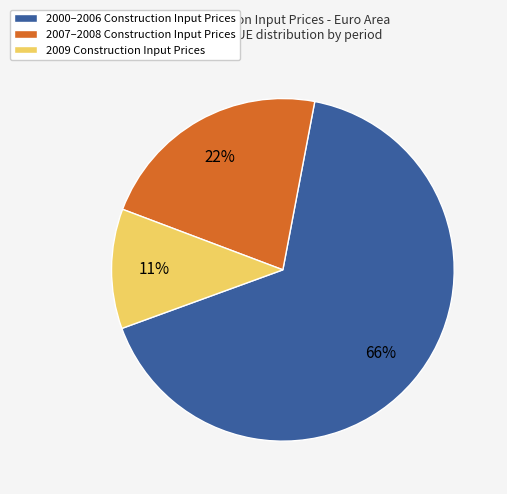

To the nearest percent, what percentage of the pie is 2007–2008 Construction Input Prices?

22%